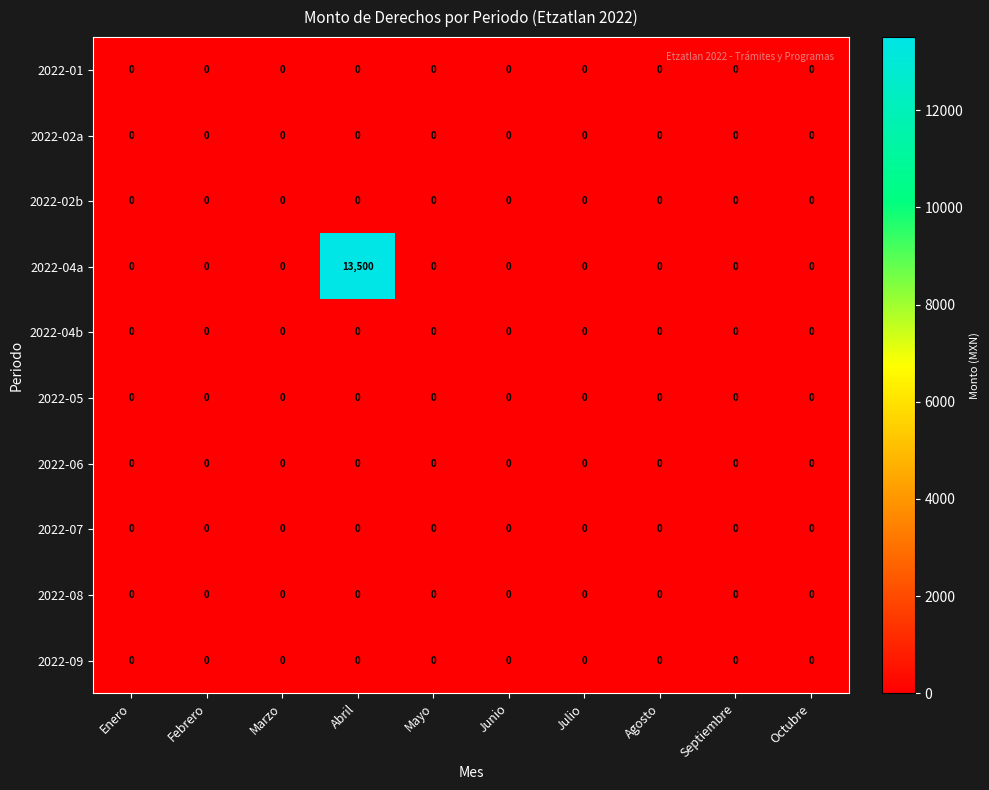

Which series has the widest spread of values?

2022-04a